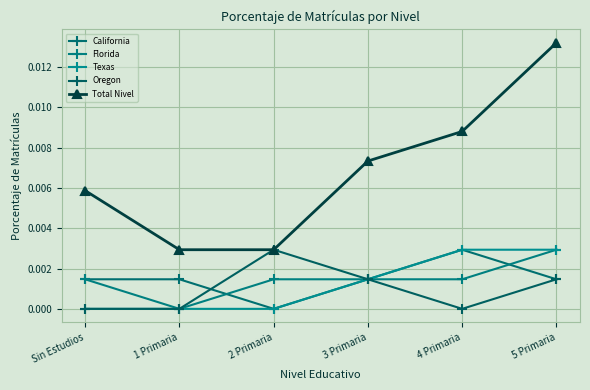

What position from the right is 4 Primaria?

2